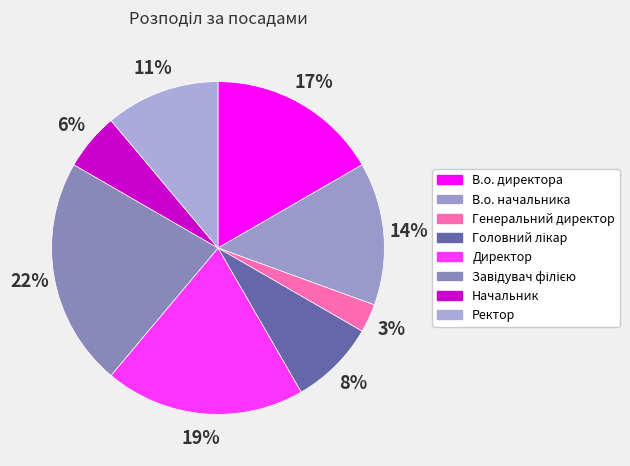

Is the sum of Генеральний директор and Ректор greater than half?

No